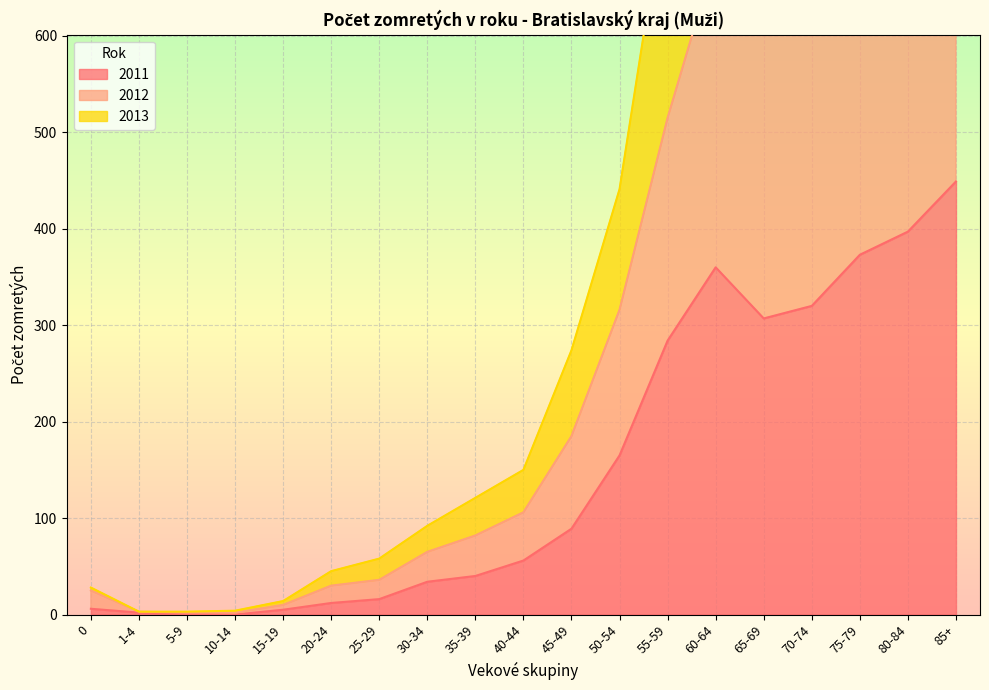

True or false: 2011 and 2013 cross at least once.

False